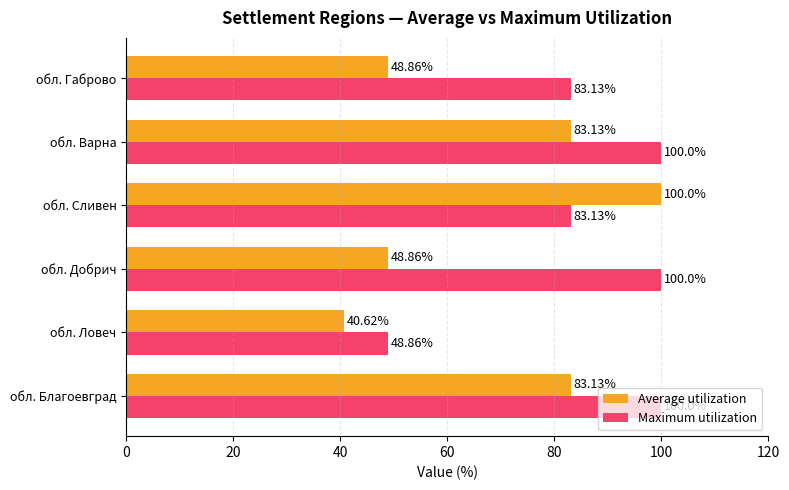

Rank the series by their average value, from highest to lowest.

Maximum utilization, Average utilization